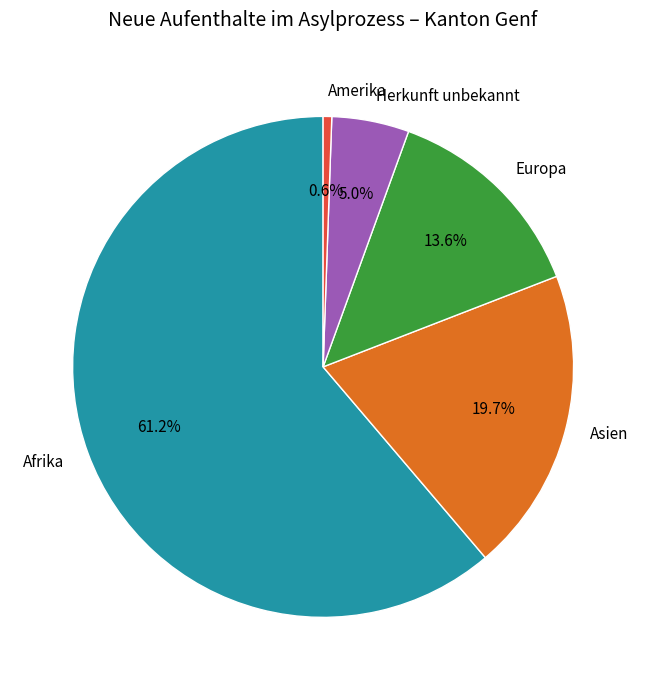

To the nearest percent, what is the average slice percentage?

20%